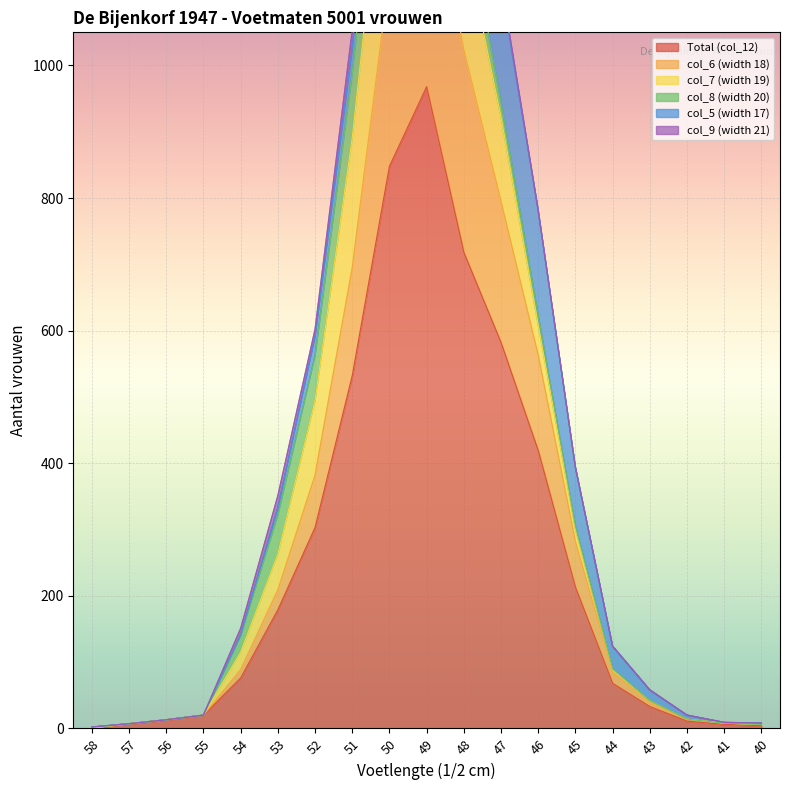

True or false: Total (col_12) has a value of 44 at 54.

False